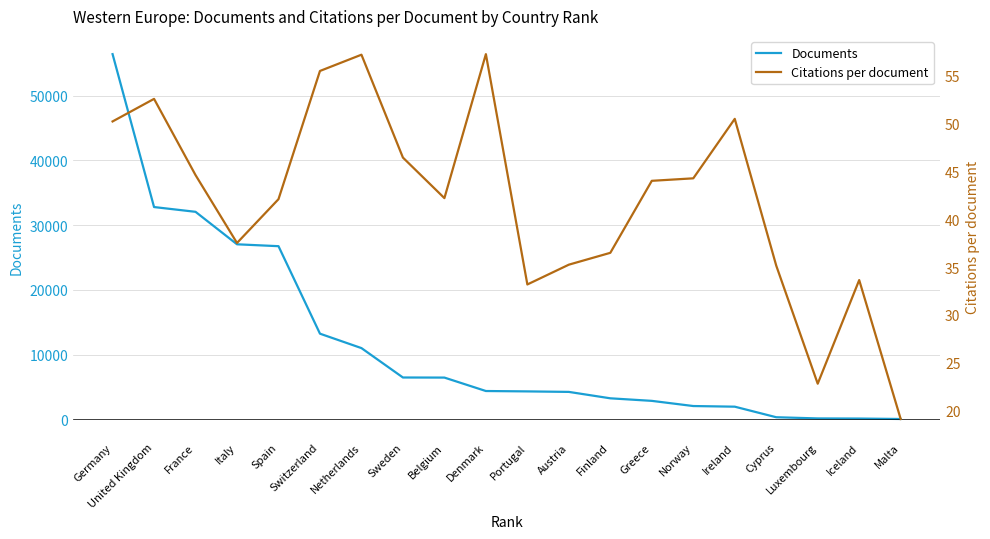

List the series in order of their peak value, lowest first.

Citations per document, Documents